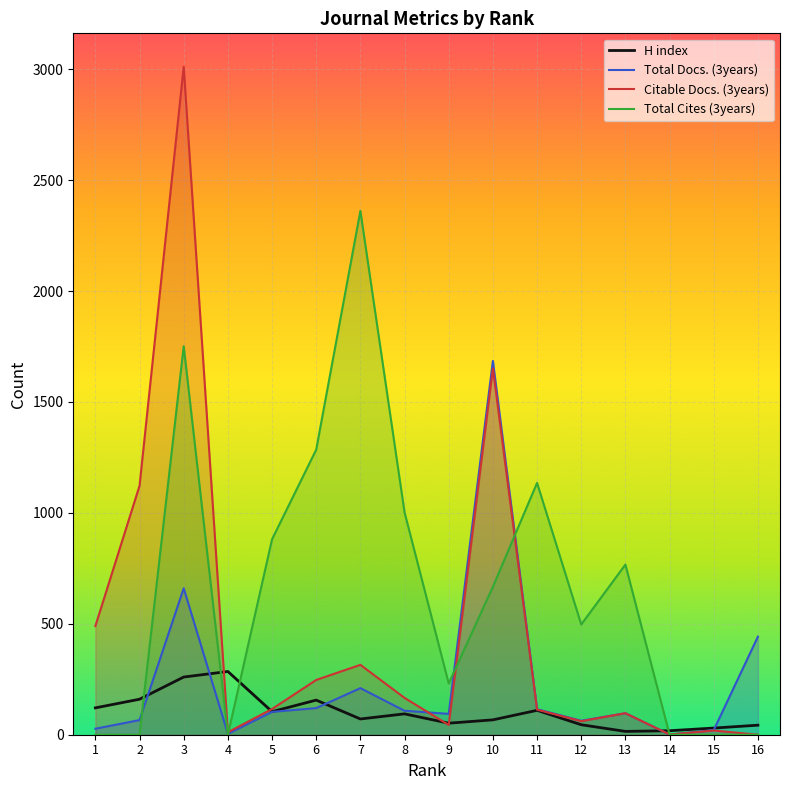

What is the sum of all H index values?

1631